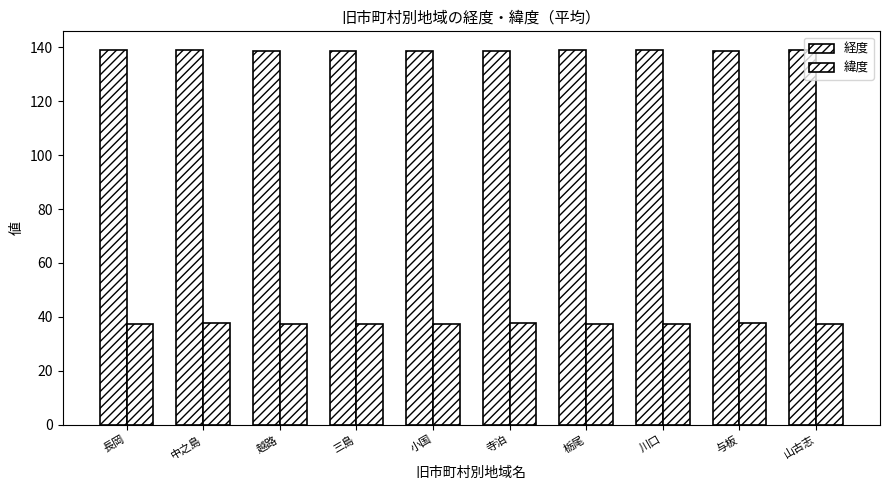

At which label does 経度 reach its peak?

栃尾